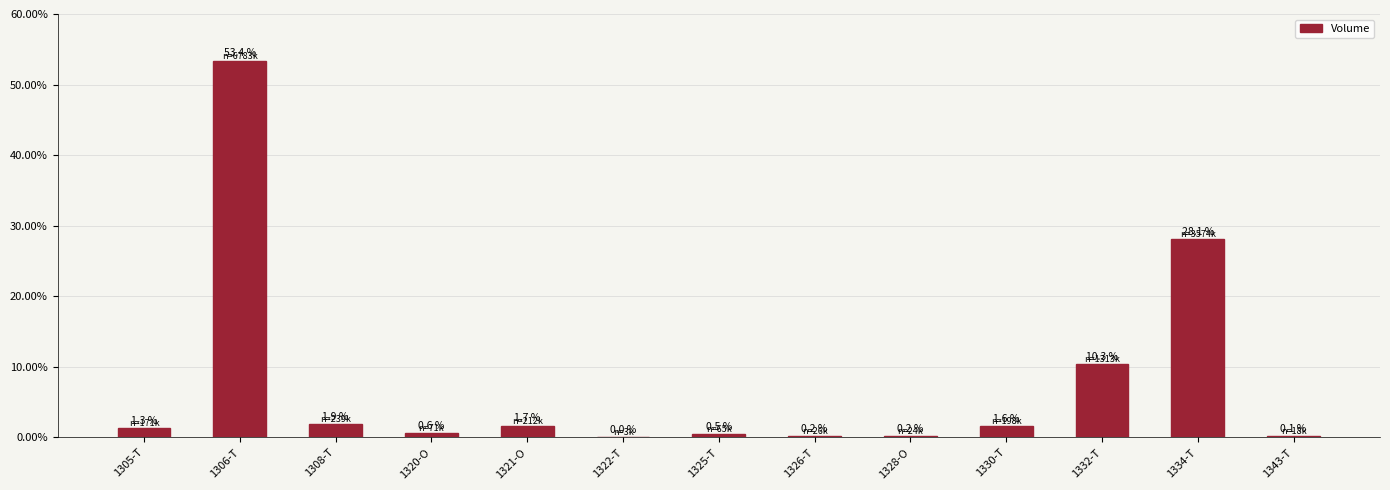

What is the difference between the values at 1320-O and 1326-T?

0.4